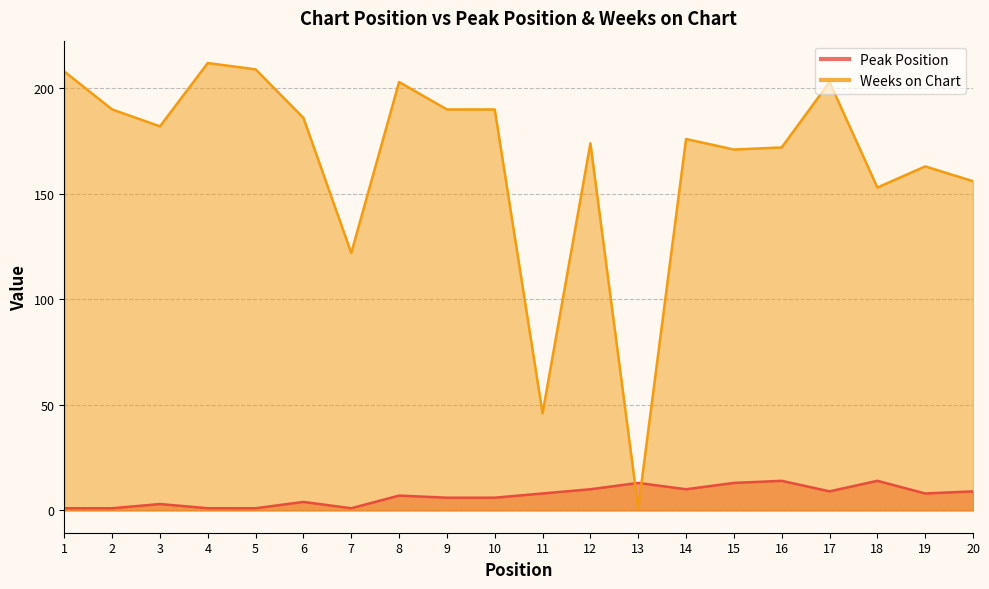

Is it true that Peak Position equals 5 at 16?

False